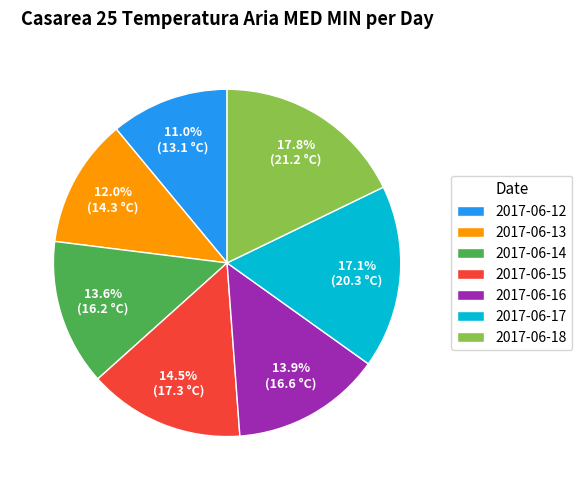

Is there any slice that represents more than half of the pie?

No